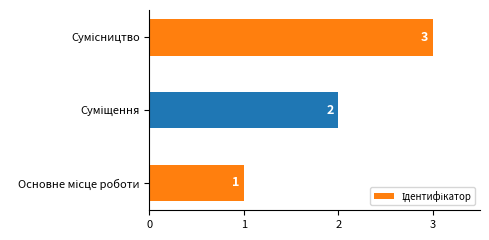

What is the maximum value shown in the chart?

3